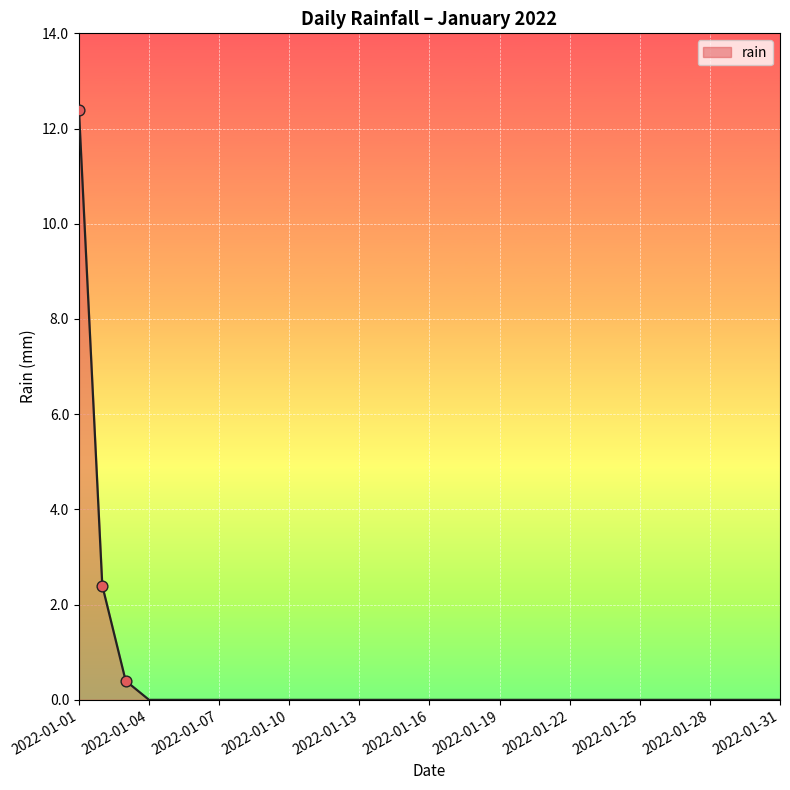

What is the greatest value displayed?

12.4